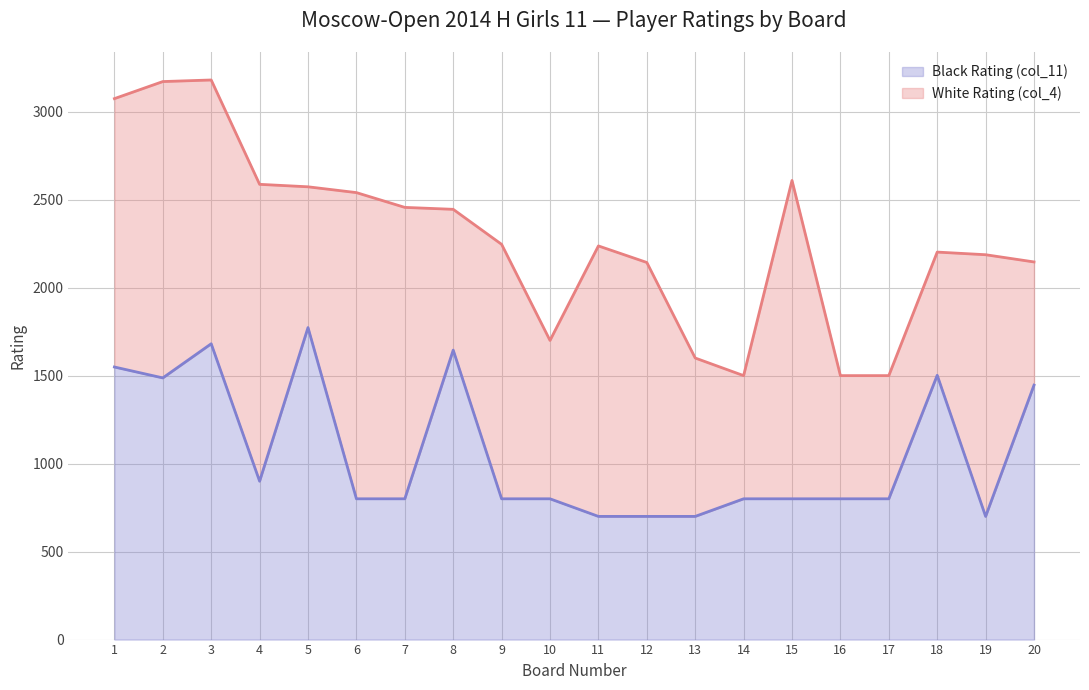

Does the chart have visible grid lines?

Yes